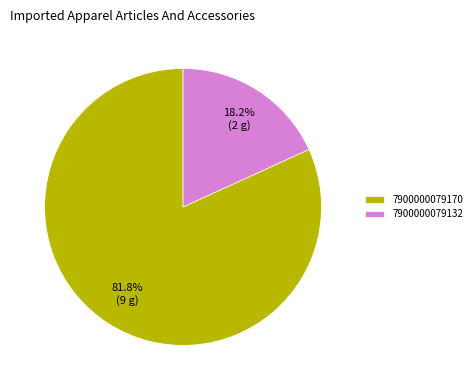

Is the sum of 7900000079170 and 7900000079132 greater than half?

Yes